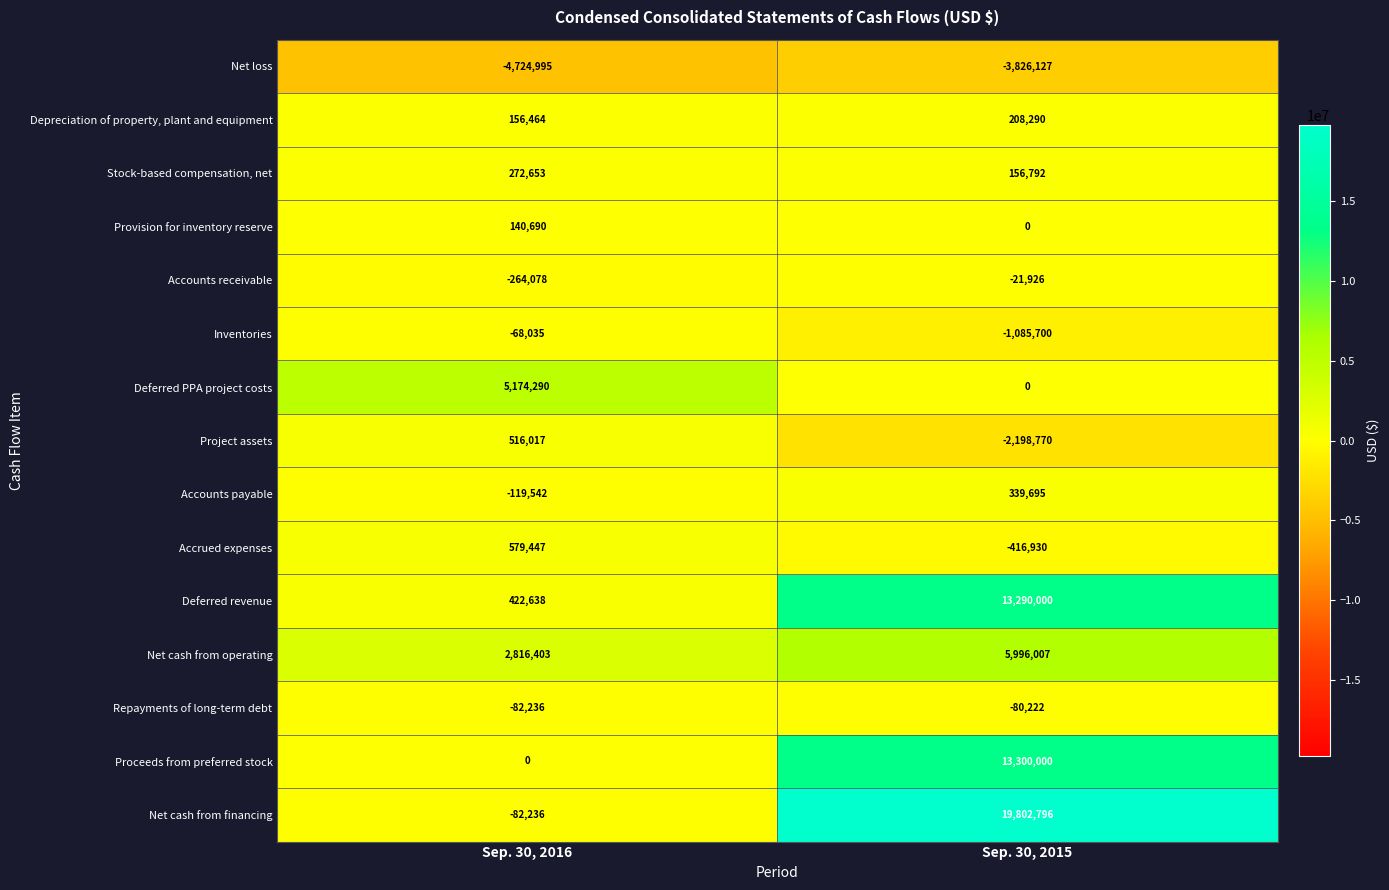

Reading right to left, list all the values displayed in this chart.

Net loss: -3826127	-4724995
Depreciation of property, plant and equipment: 208290	156464
Stock-based compensation, net: 156792	272653
Provision for inventory reserve: 0	140690
Accounts receivable: -21926	-264078
Inventories: -1085700	-68035
Deferred PPA project costs: 0	5174290
Project assets: -2198770	516017
Accounts payable: 339695	-119542
Accrued expenses: -416930	579447
Deferred revenue: 13290000	422638
Net cash from operating: 5996007	2816403
Repayments of long-term debt: -80222	-82236
Proceeds from preferred stock: 13300000	0
Net cash from financing: 19802796	-82236